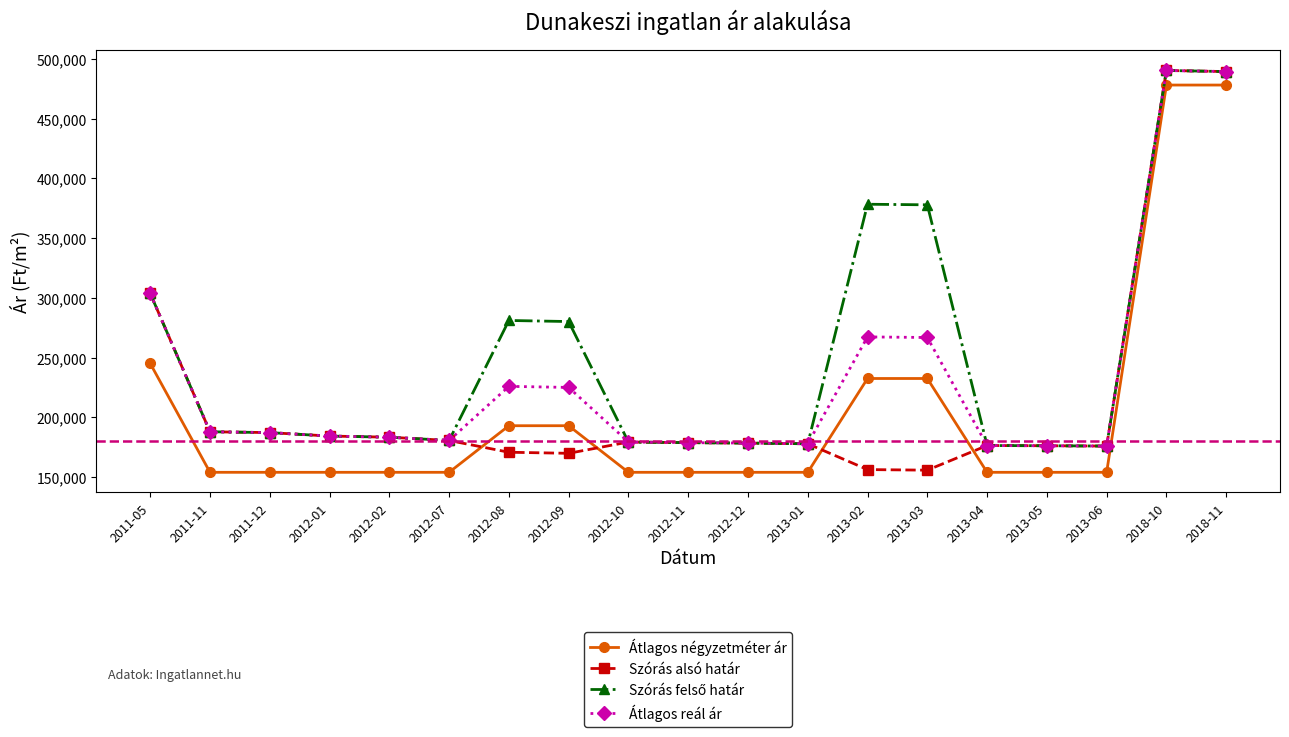

Is the value of Átlagos reál ár at 2012-10 greater than the value of Átlagos négyzetméter ár at 2012-12?

Yes